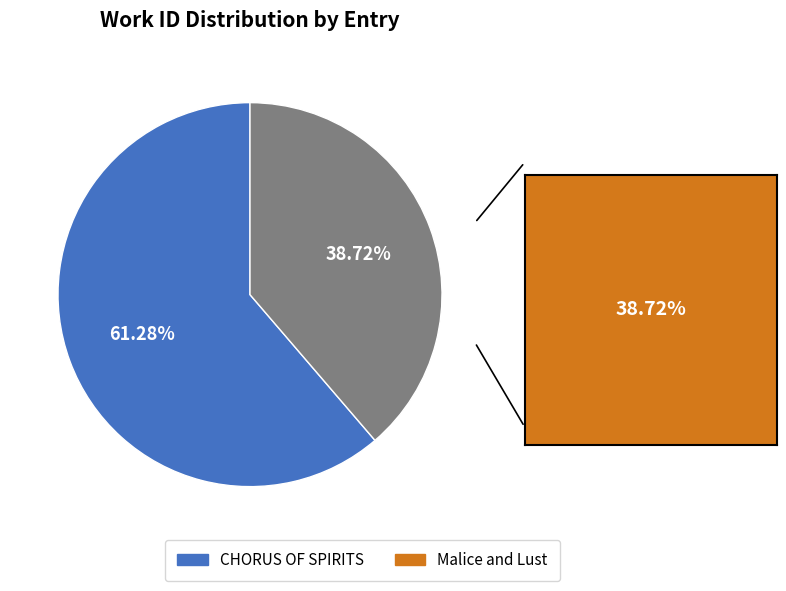

Which slice is the largest?

CHORUS OF SPIRITS